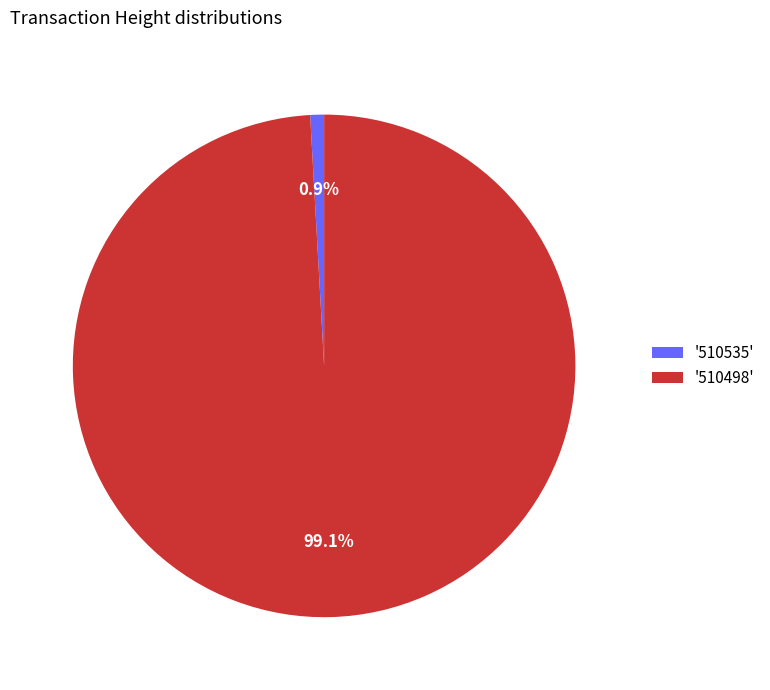

Which slice represents more than half of the pie?

'510498'